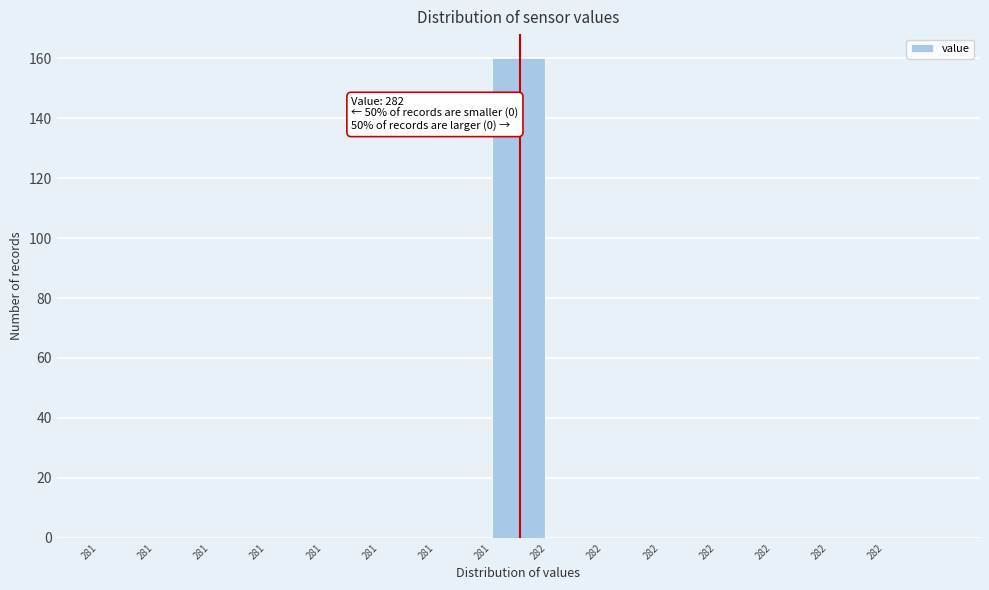

How many categories are shown in the chart?

15